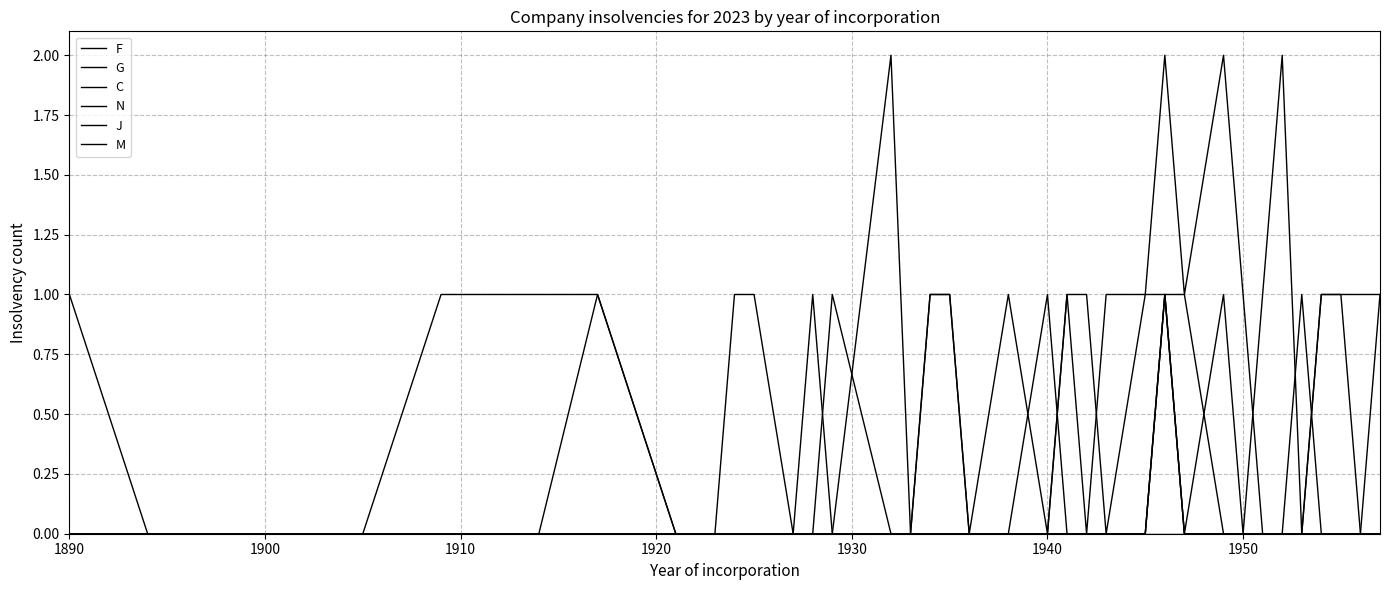

Does the chart display data point markers on the line(s)?

No